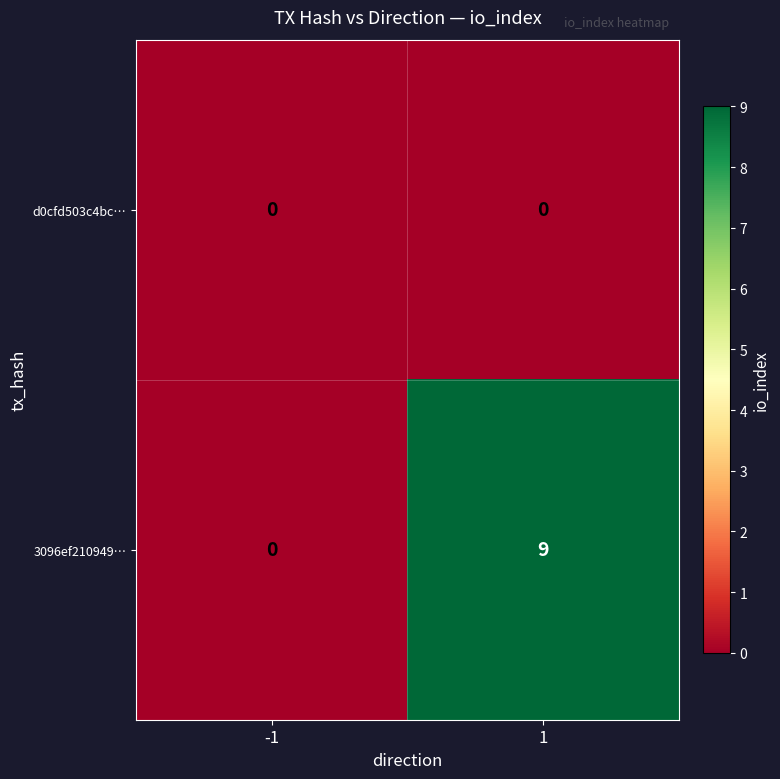

What is the sum of all 3096ef210949… values?

9